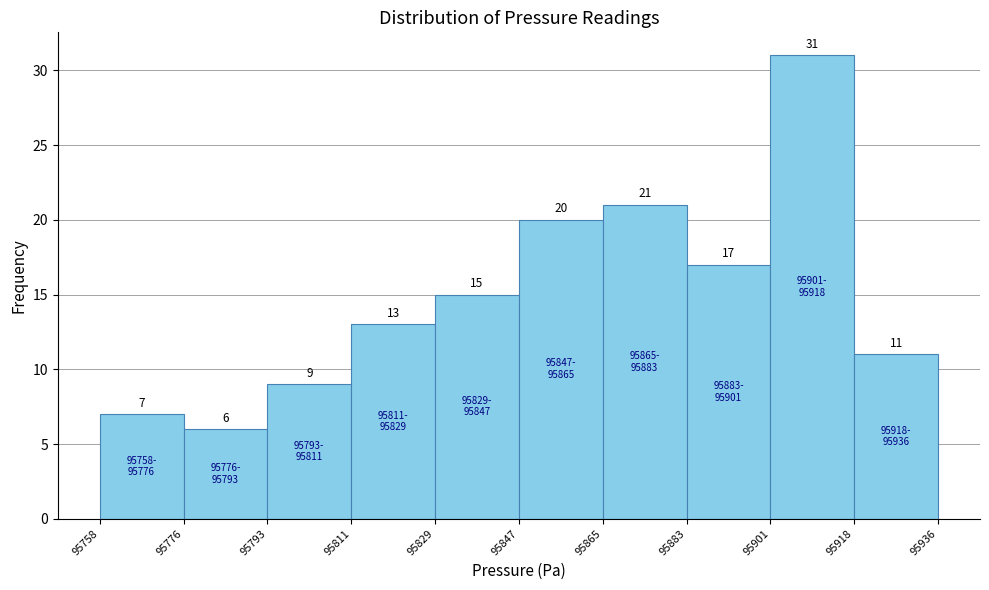

Reading left to right, transcribe this chart: for each bar, give the range it covers on the x-axis and its height.

95758 to 95776: 7
95776 to 95793: 6
95793 to 95811: 9
95811 to 95829: 13
95829 to 95847: 15
95847 to 95865: 20
95865 to 95883: 21
95883 to 95901: 17
95901 to 95918: 31
95918 to 95936: 11